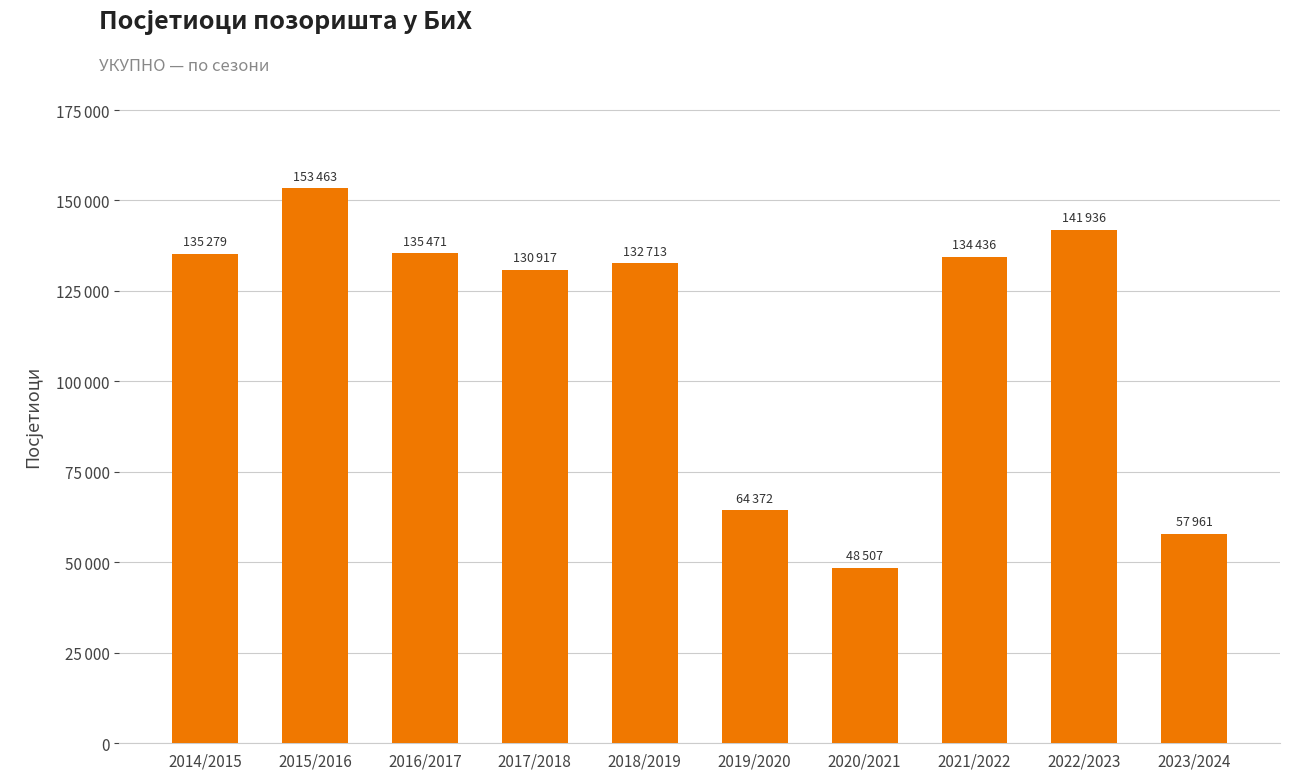

What is the change in value from 2018/2019 to 2022/2023?

+9223